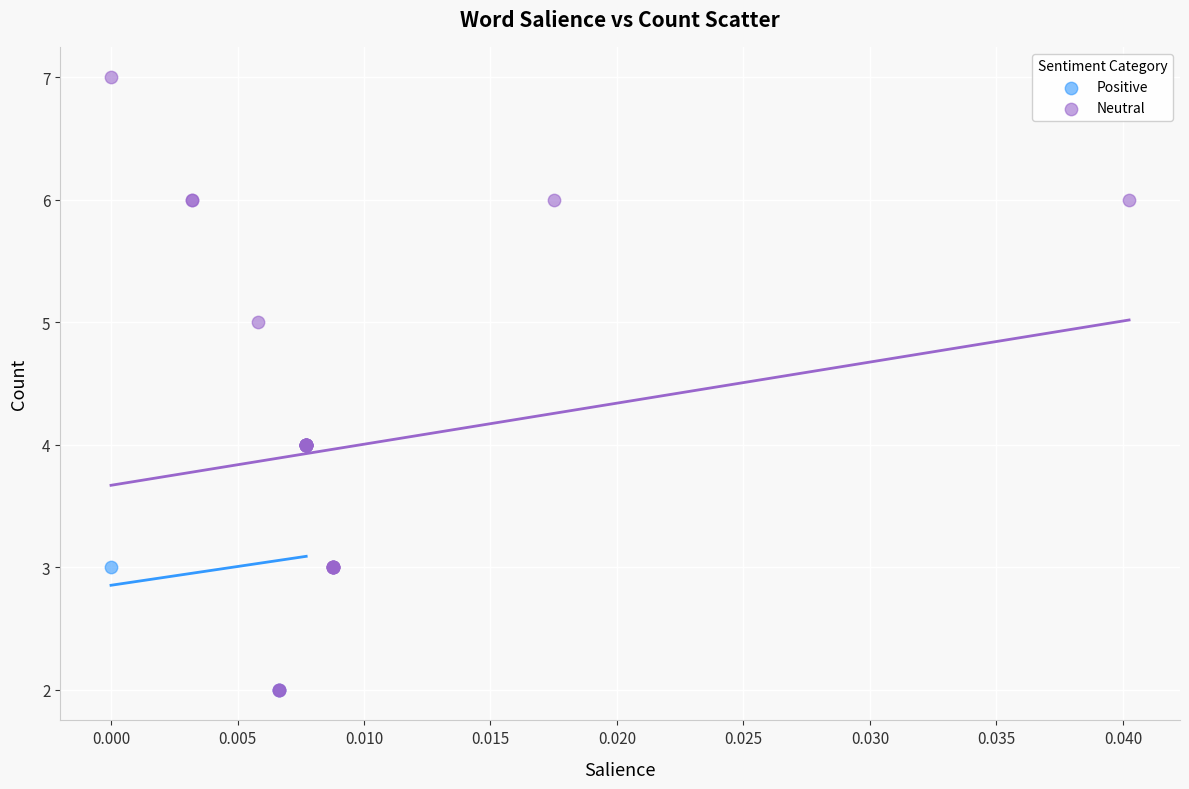

Which series contains the highest Y value?

Neutral